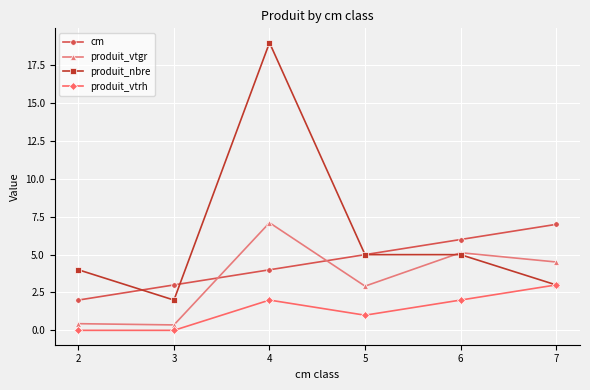

At 4, list the series in order from smallest to largest.

produit_vtrh, cm, produit_vtgr, produit_nbre